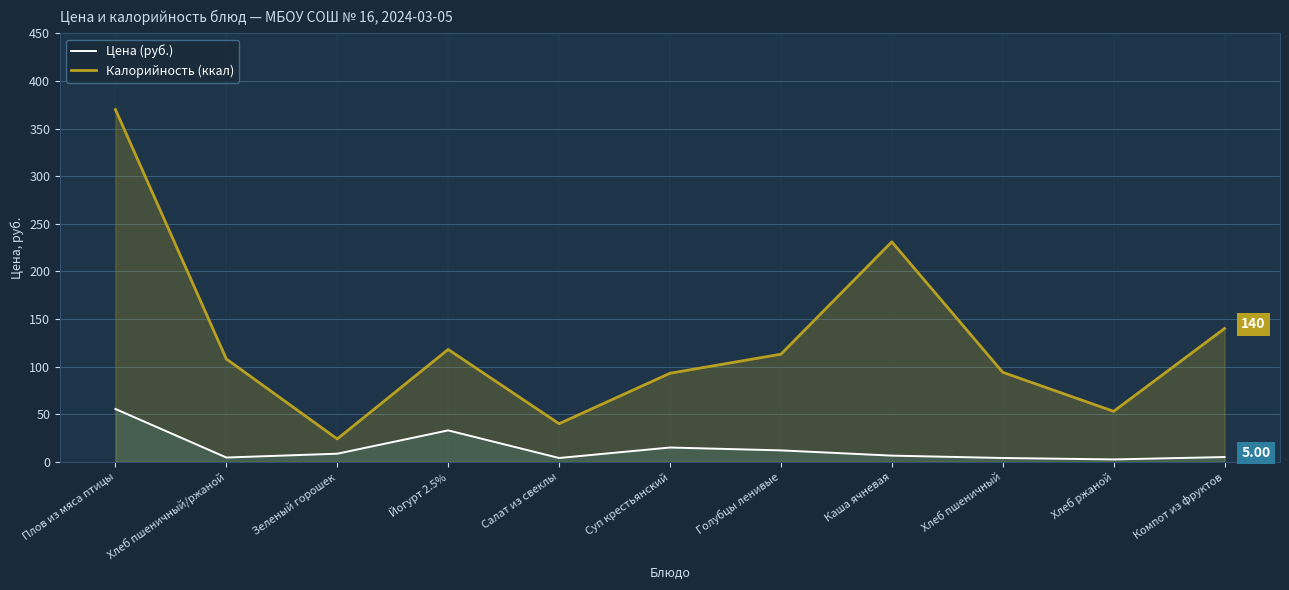

What is the label of the 2nd point from the right?

Хлеб ржаной